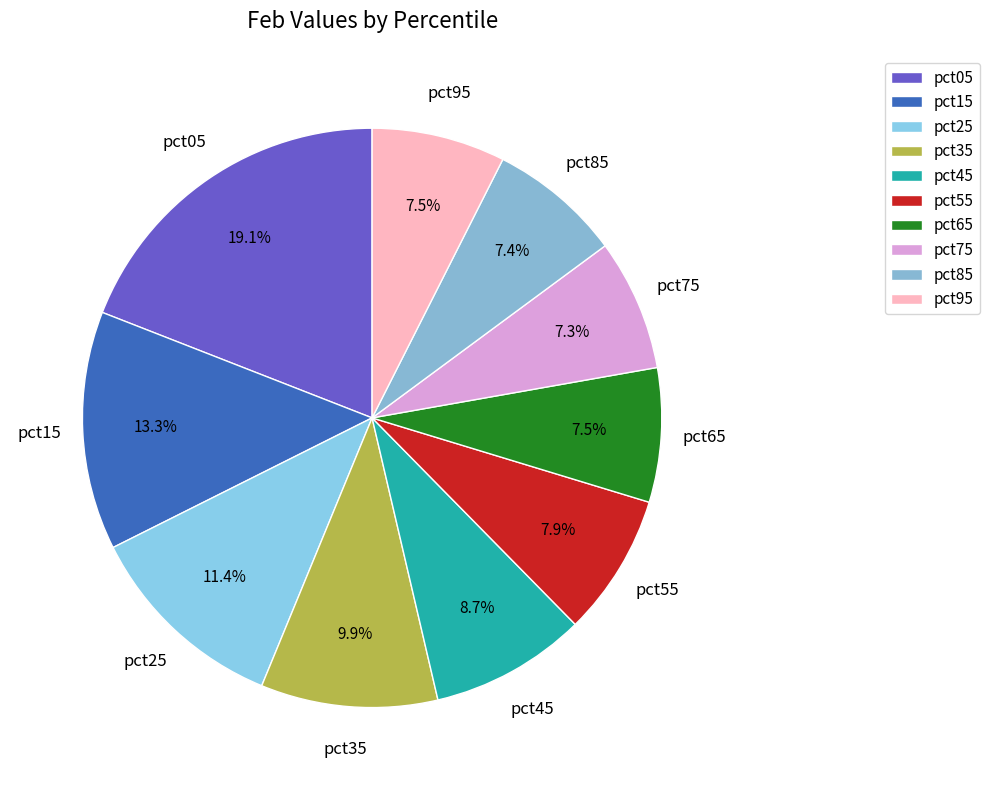

Is it true that pct55 is 8% of the pie?

True